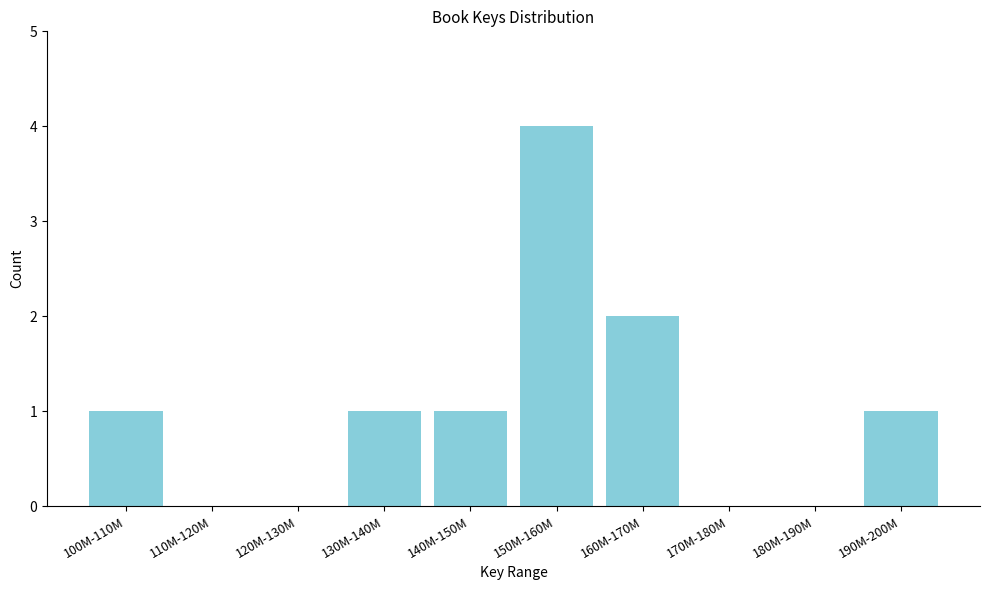

Reading right to left, what are all the values shown in this chart?

190M-200M=1	180M-190M=0	170M-180M=0	160M-170M=2	150M-160M=4	140M-150M=1	130M-140M=1	120M-130M=0	110M-120M=0	100M-110M=1